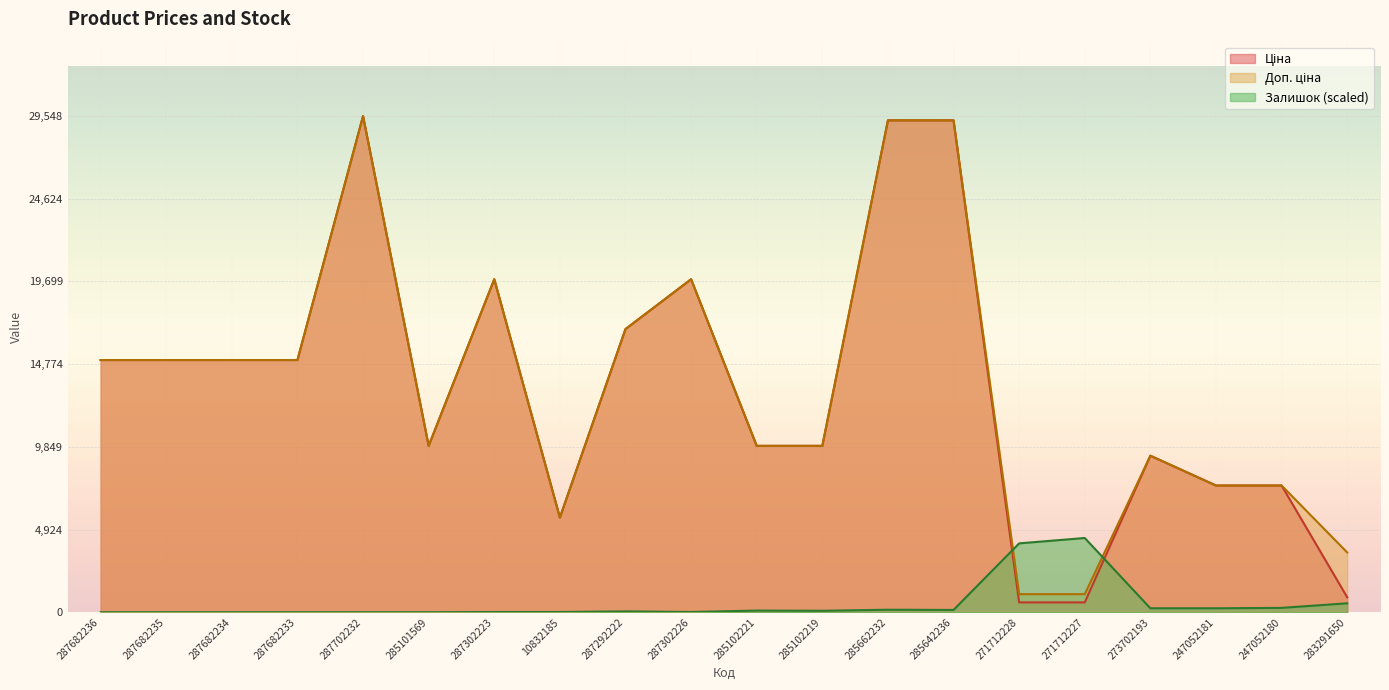

Does the chart display data point markers on the line(s)?

No